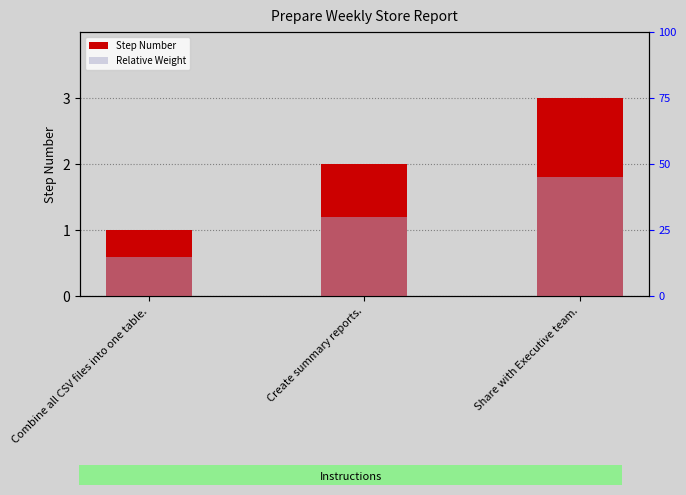

What position from the right is Combine all CSV files into one table.?

3